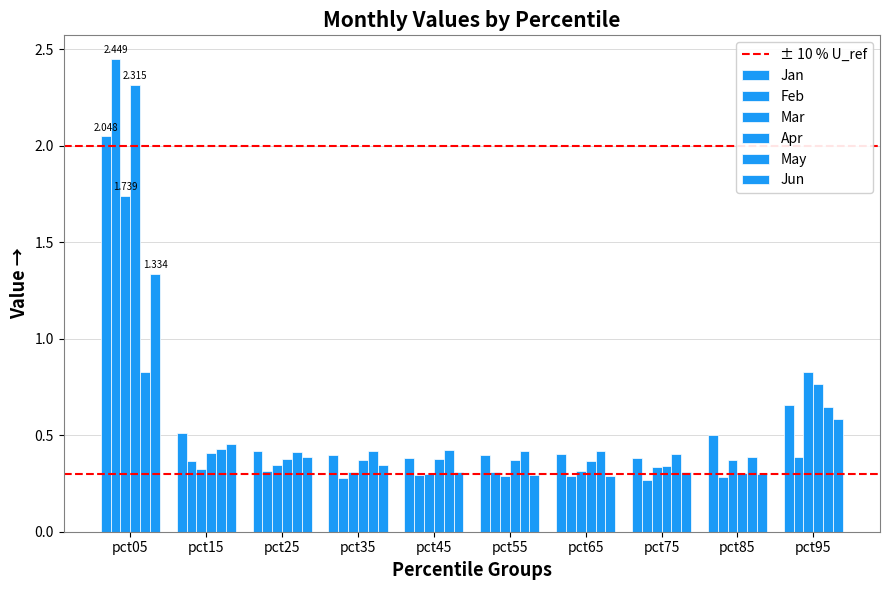

Count the Mar values in the range 0 to 1.

9